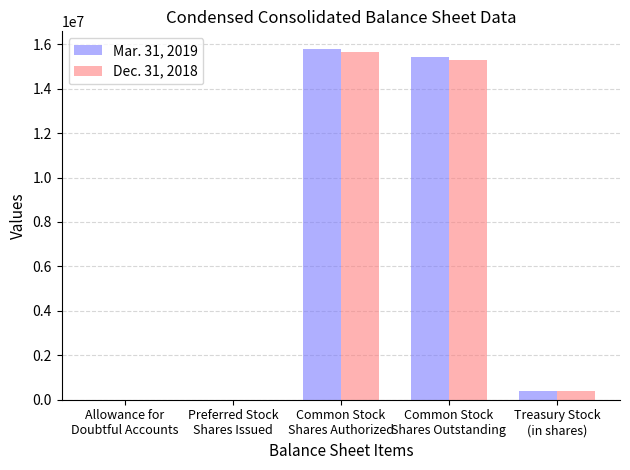

How many groups of bars are there?

5